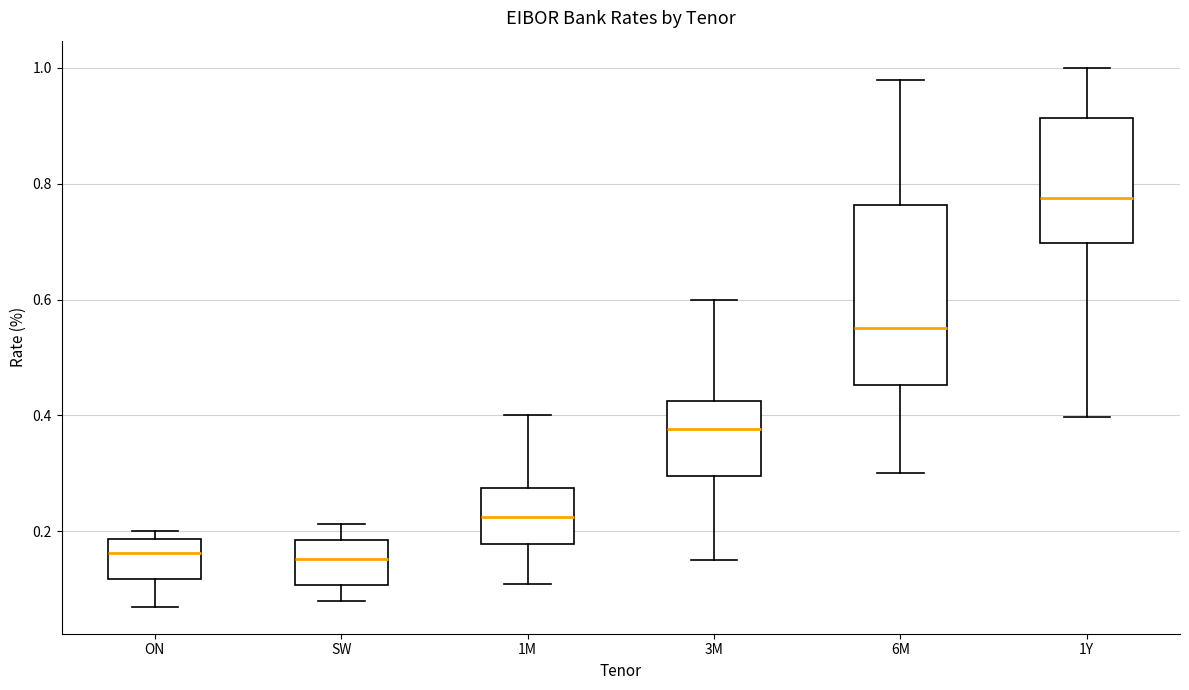

Where is the upper edge of the box for 1M on the y-axis? The values are not printed on the chart, so give them approximately, as read against the axis.

0.28